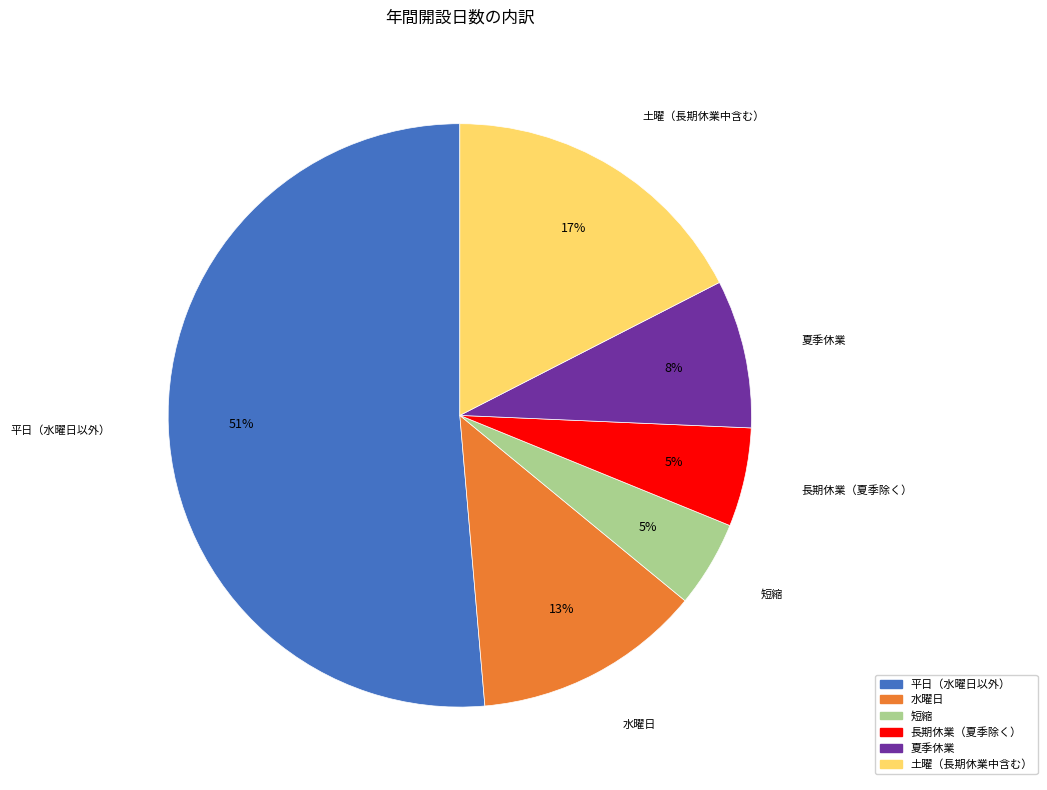

Which slice is the largest?

平日（水曜日以外）